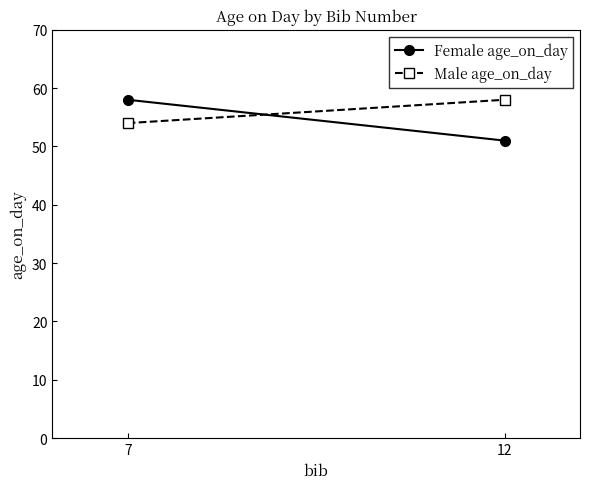

Which series has the largest total across all categories?

Male age_on_day